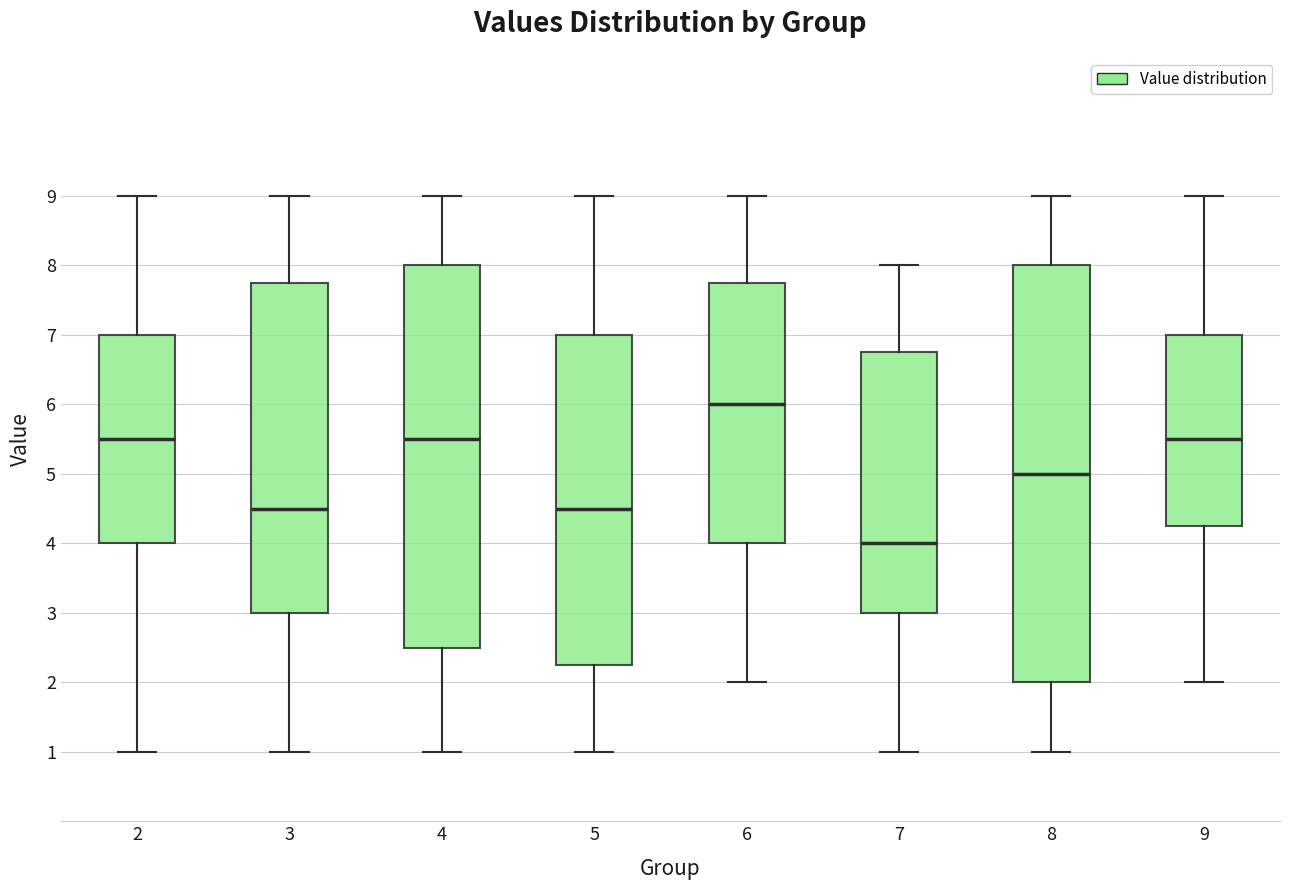

Which box has the highest median line?

6